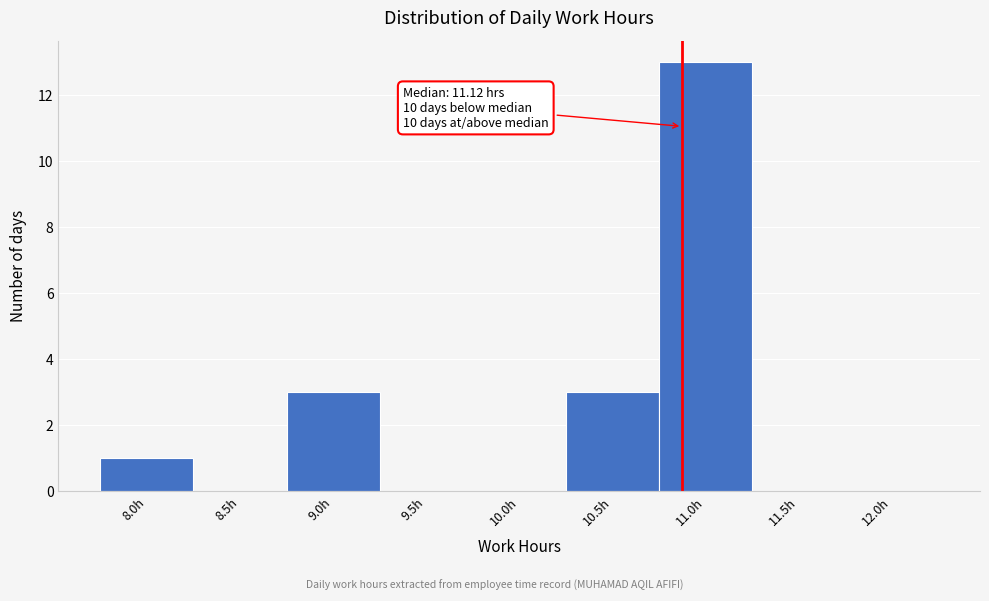

Reading right to left, what are all the values shown in this chart?

12.0h=0	11.5h=0	11.0h=13	10.5h=3	10.0h=0	9.5h=0	9.0h=3	8.5h=0	8.0h=1